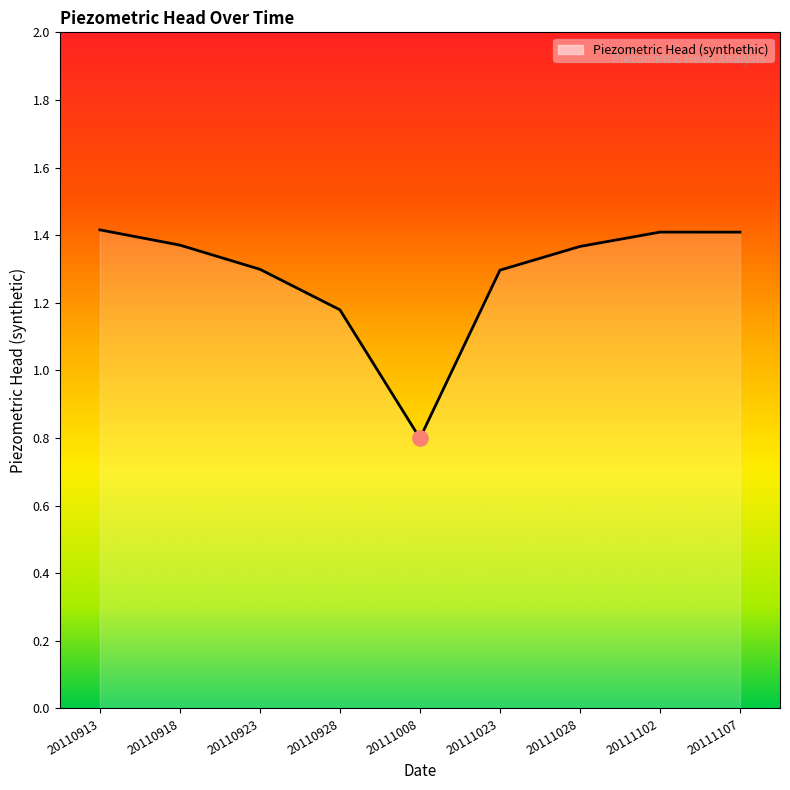

What is the change in value from 20110923 to 20111028?

+0.1